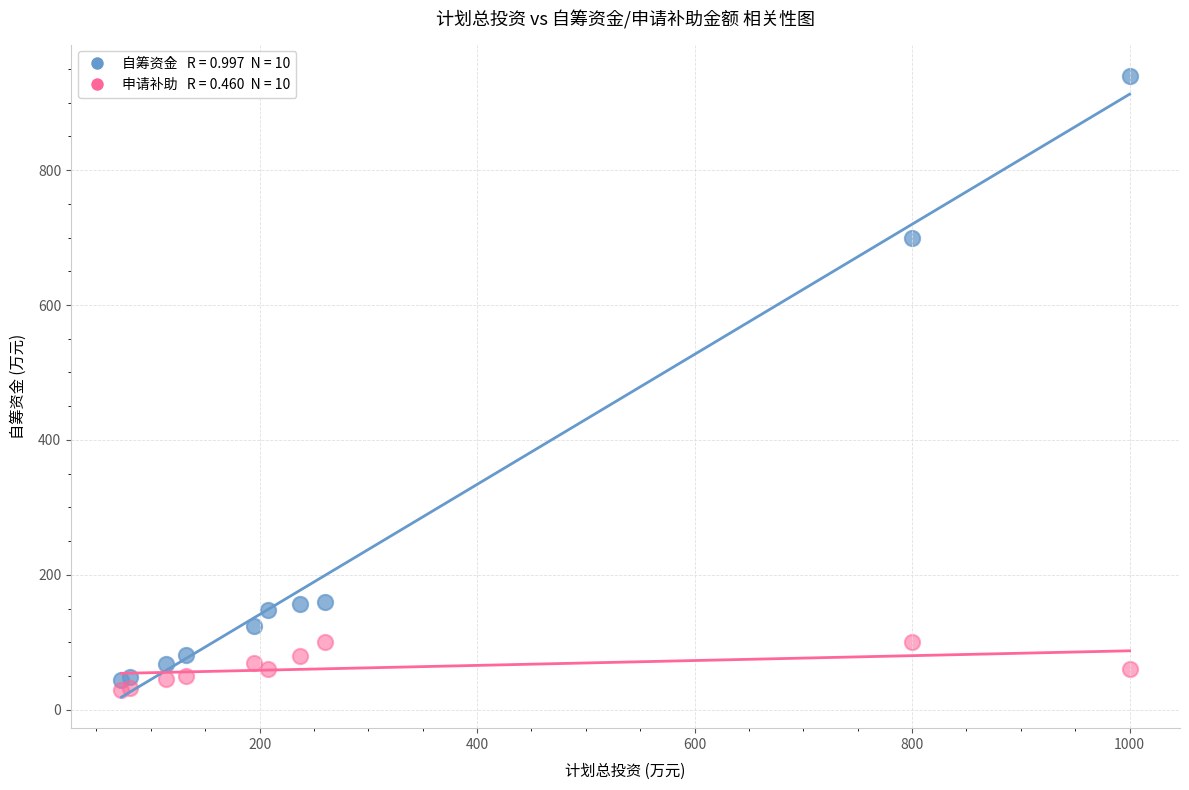

Across all series, what Y value is closest to 484?

700.0